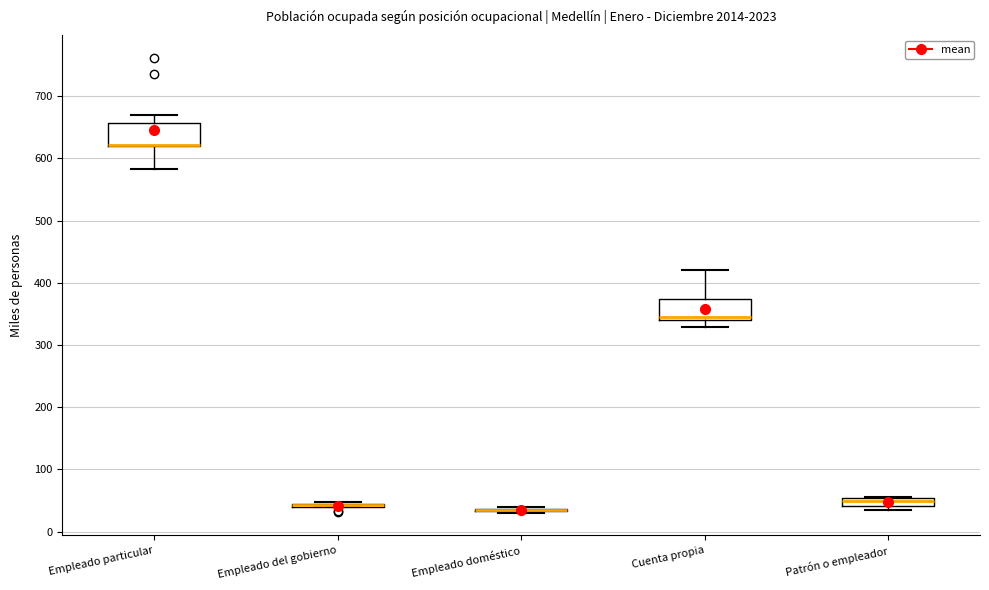

Where is the lower edge of the box for Patrón o empleador on the y-axis? The values are not printed on the chart, so give them approximately, as read against the axis.

40